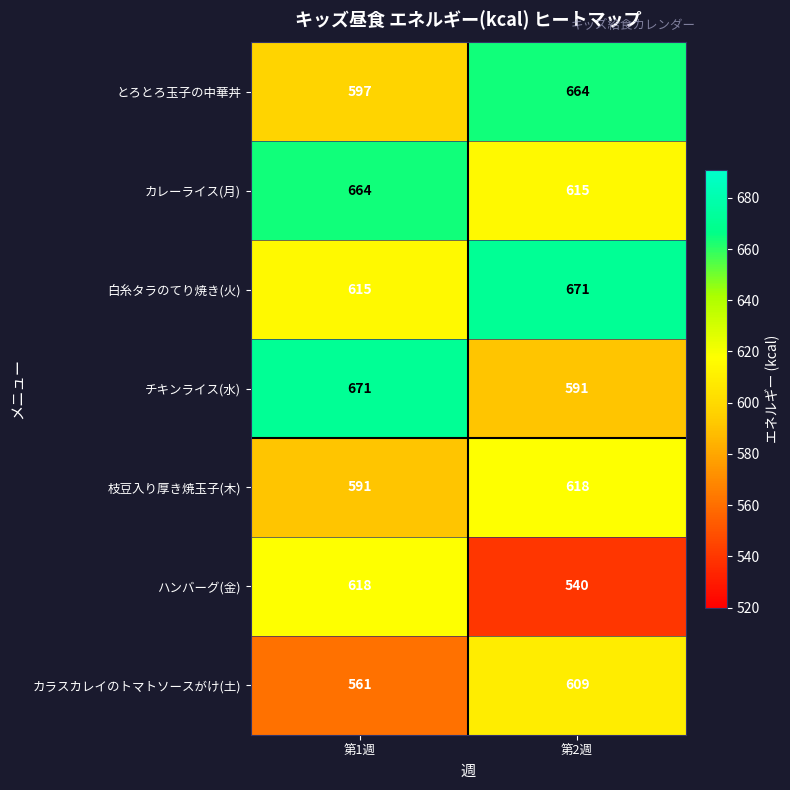

What is the total value across all series at 第2週?

4308